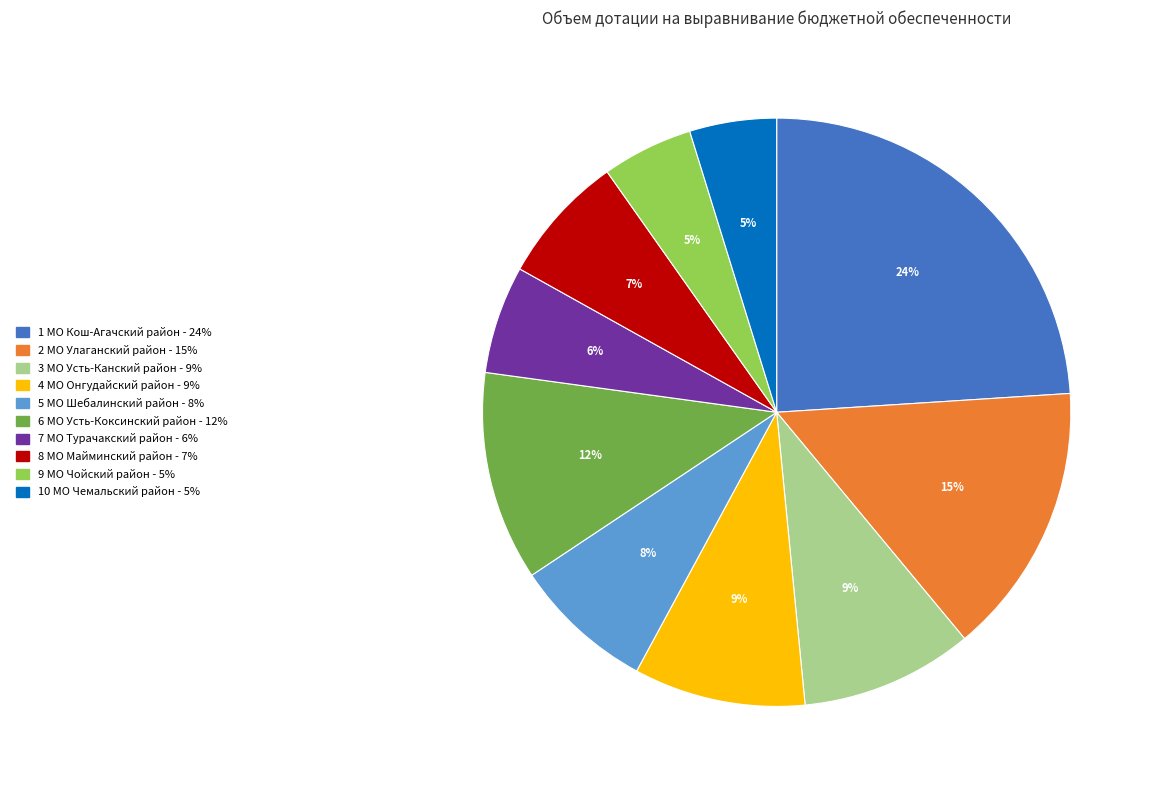

Is there any slice that represents more than half of the pie?

No